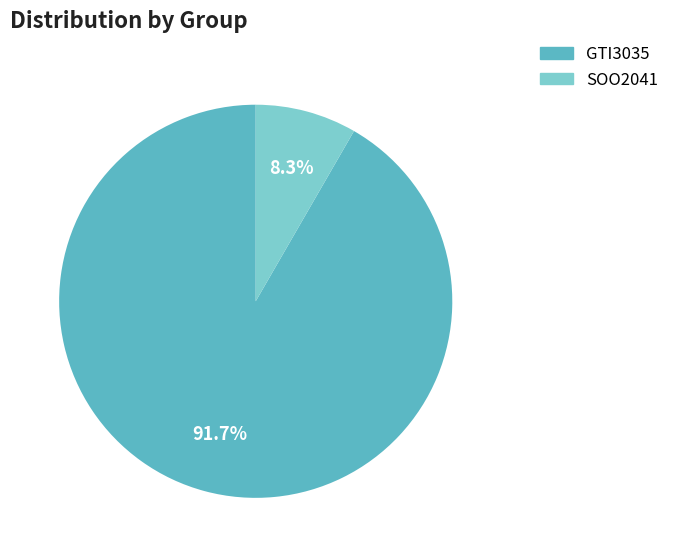

Which category has the smallest portion of the pie?

SOO2041